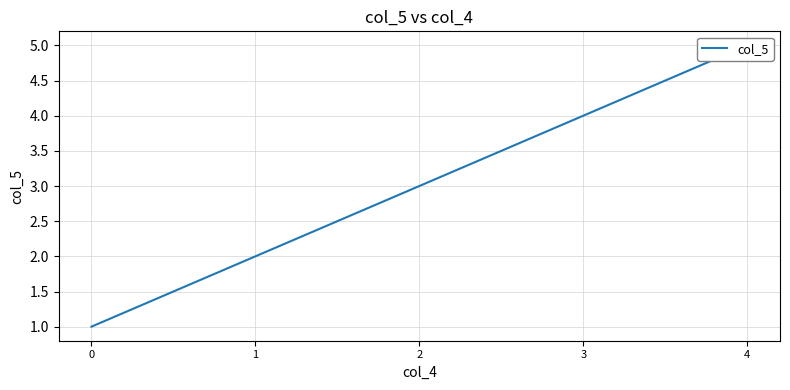

How many data points are less than 3?

2